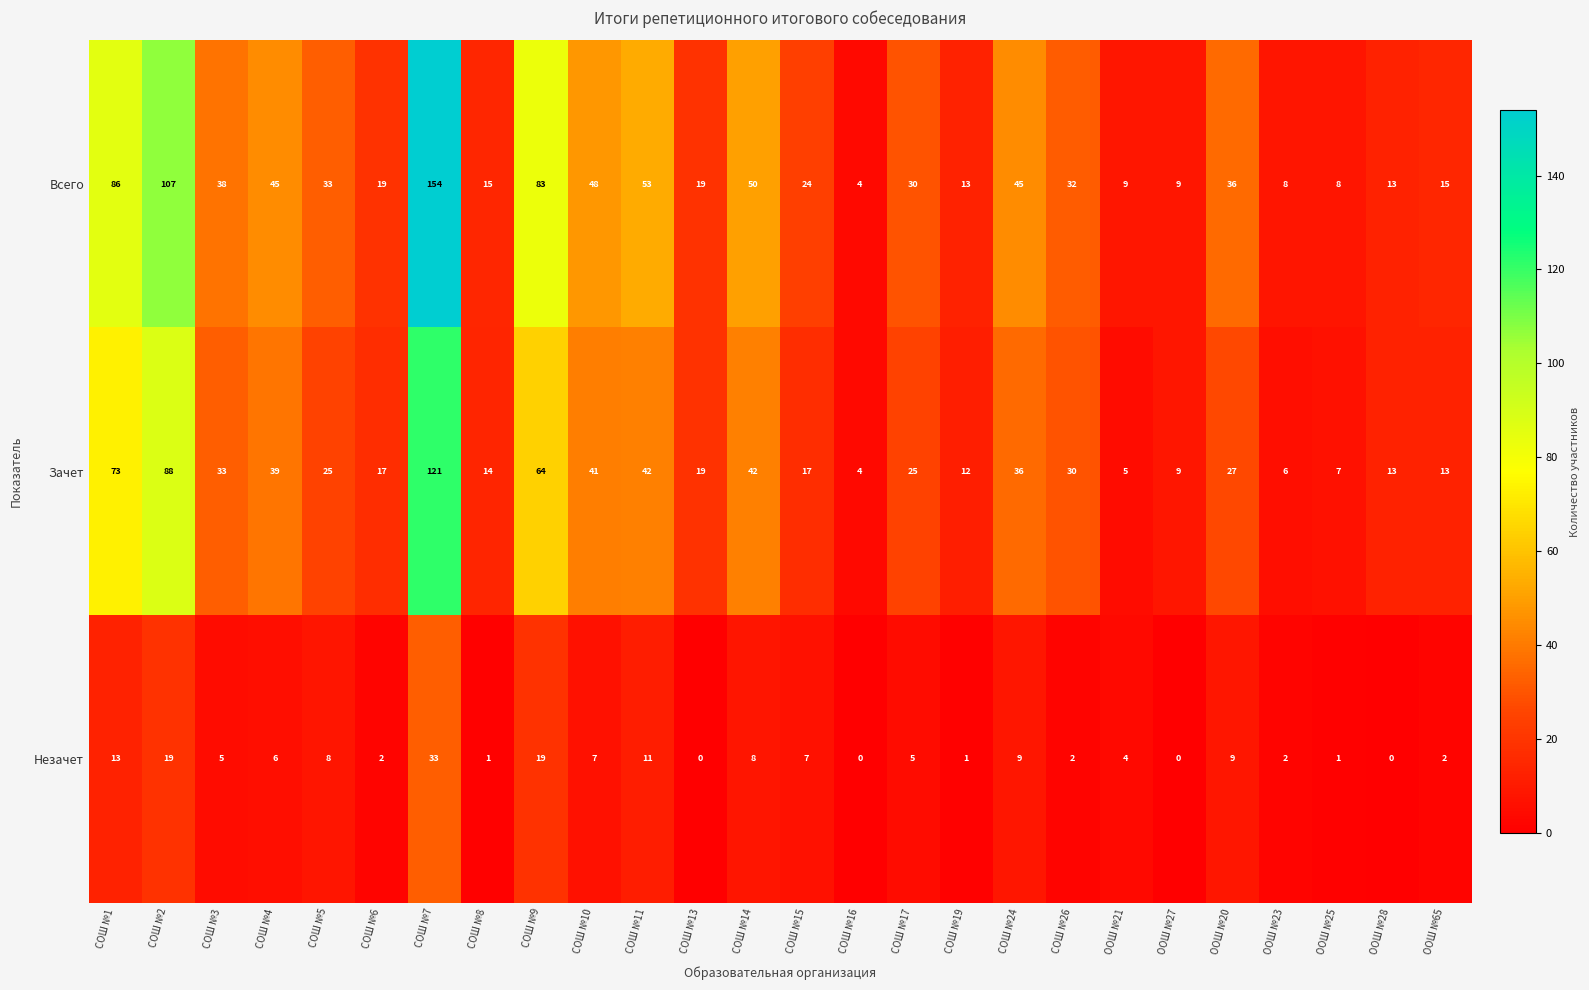

How many distinct data groups are displayed?

3